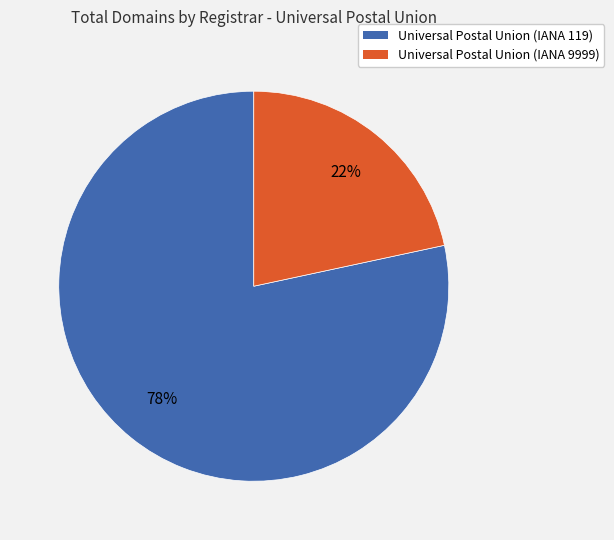

Which category accounts for the majority?

Universal Postal Union (IANA 119)